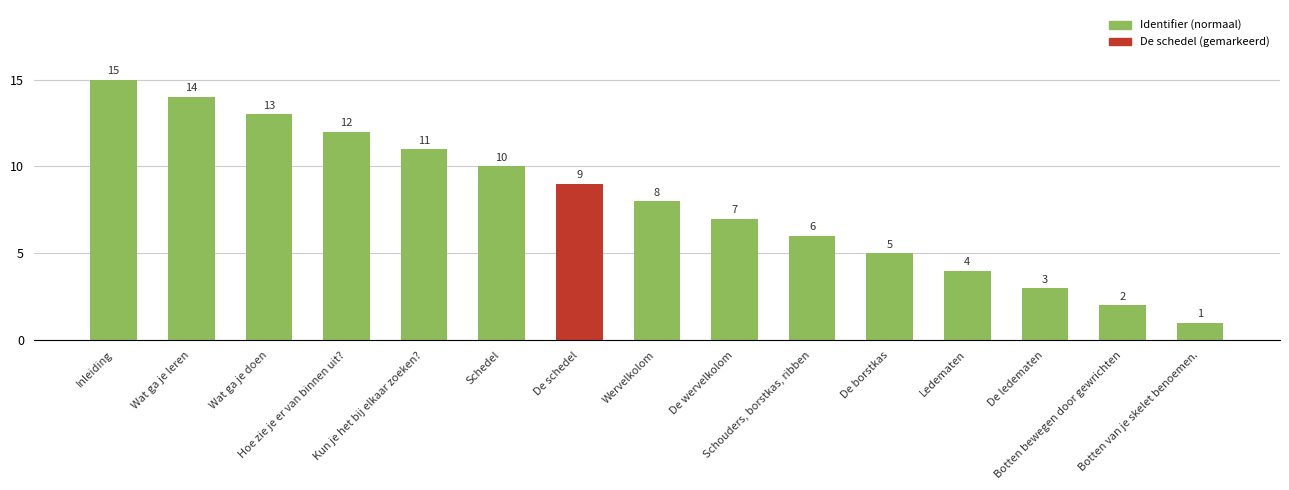

How many bars are there in total?

15